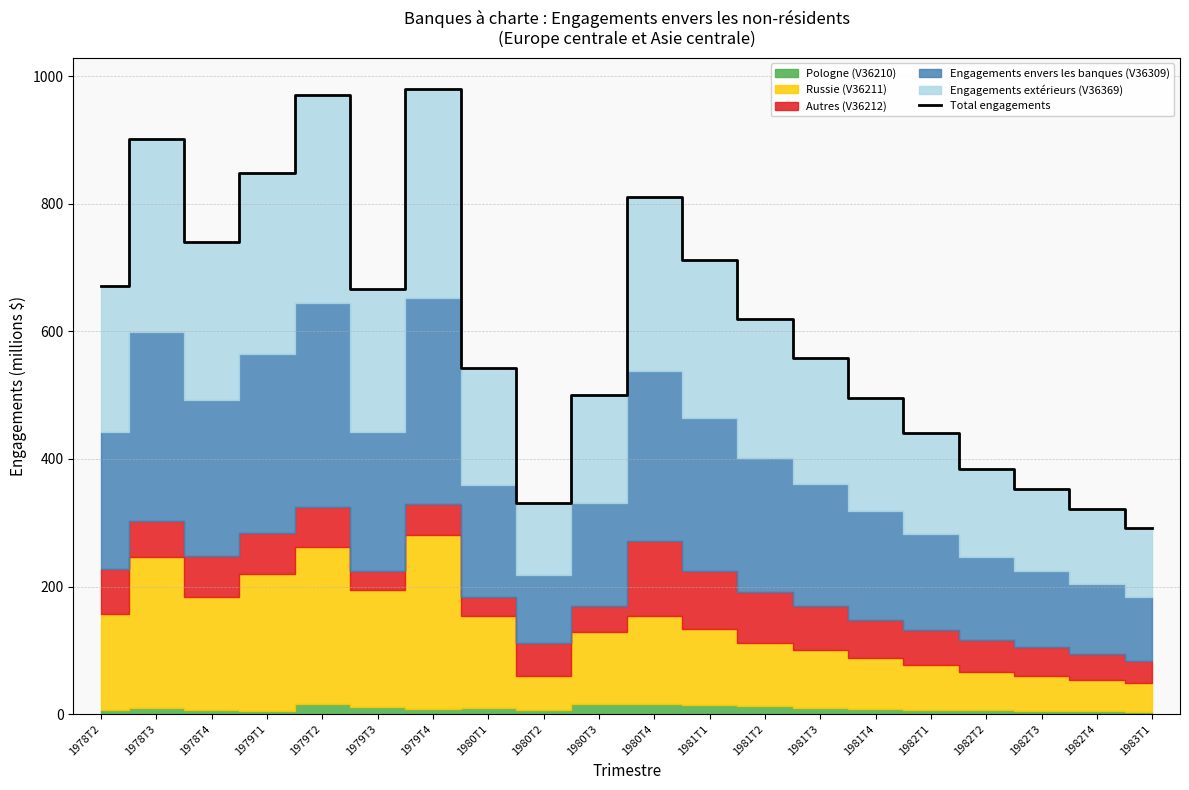

What is the maximum value shown in the chart?

980